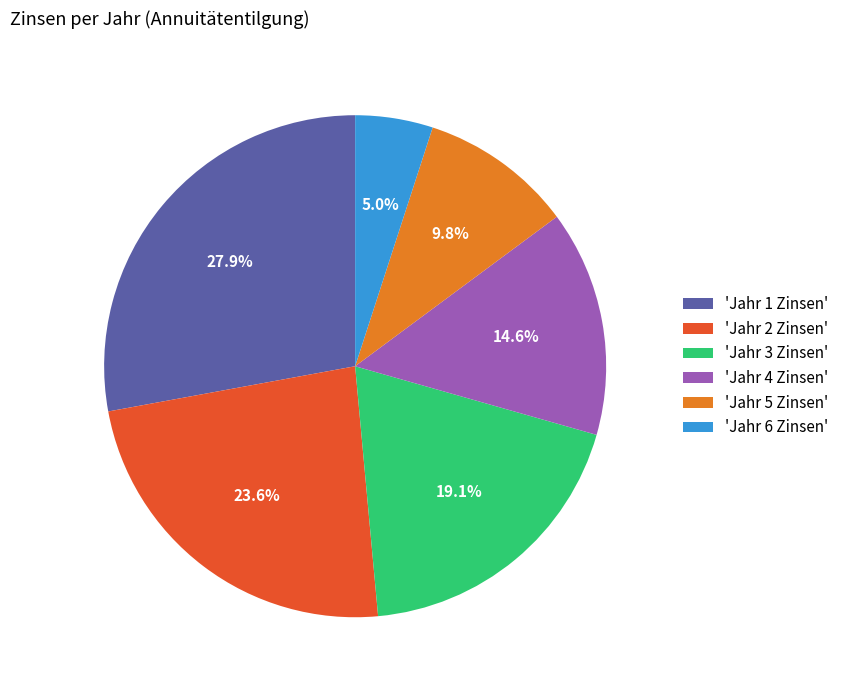

Approximately how many times larger is the value at 'Jahr 1 Zinsen' compared to 'Jahr 3 Zinsen'?

1.5